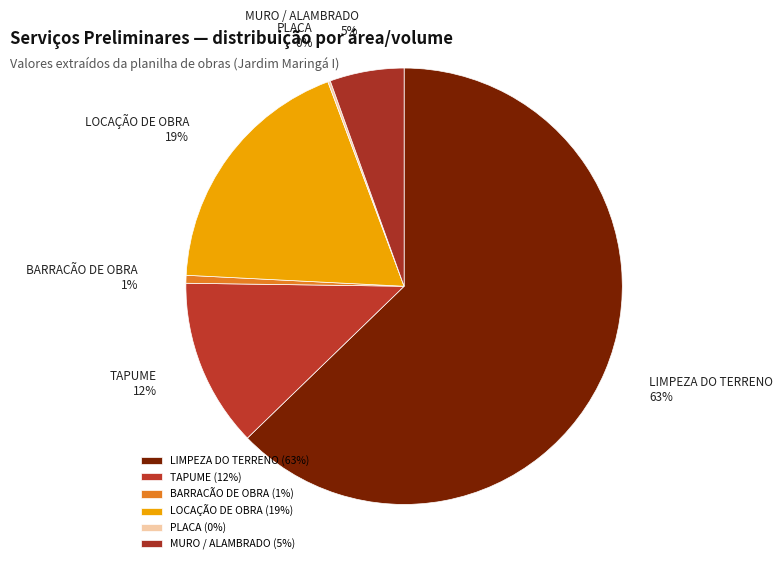

Between TAPUME and MURO / ALAMBRADO, which is larger?

TAPUME